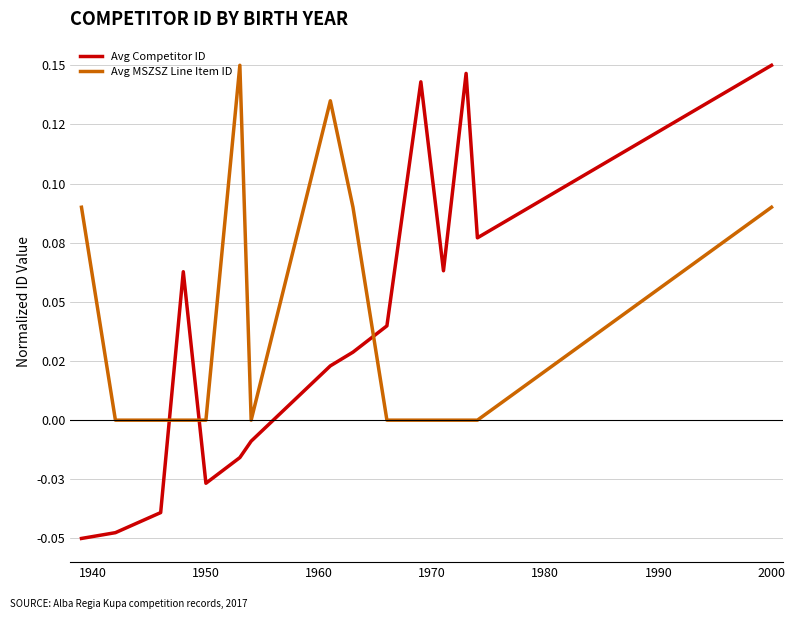

What is the value of the Avg Competitor ID point at the 11th from the left?

0.1